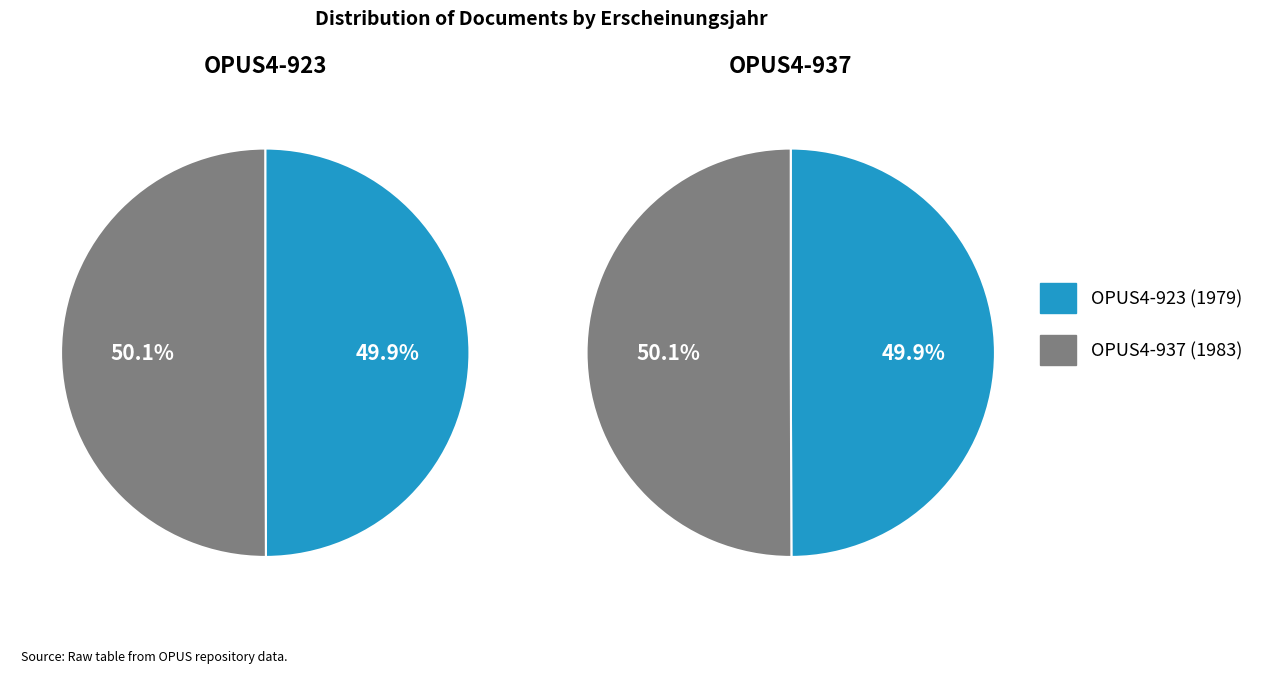

Rank the categories by value from lowest to highest.

OPUS4-923, OPUS4-937